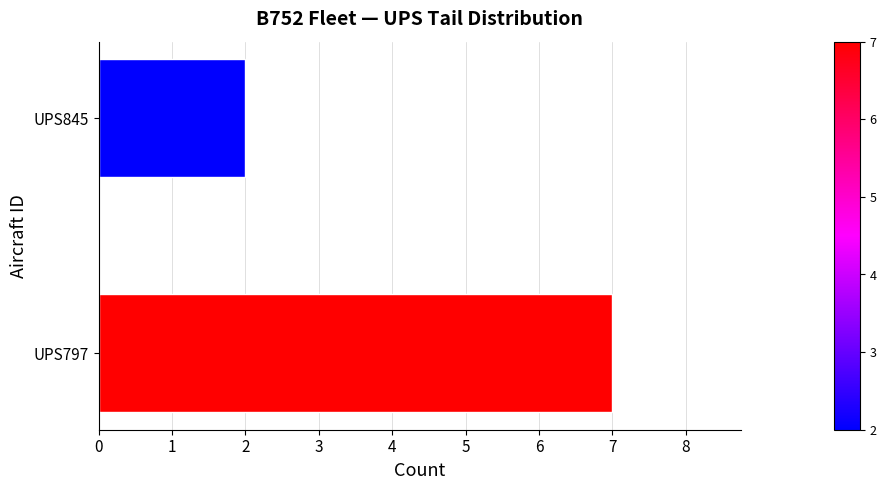

What is the smallest value displayed?

2